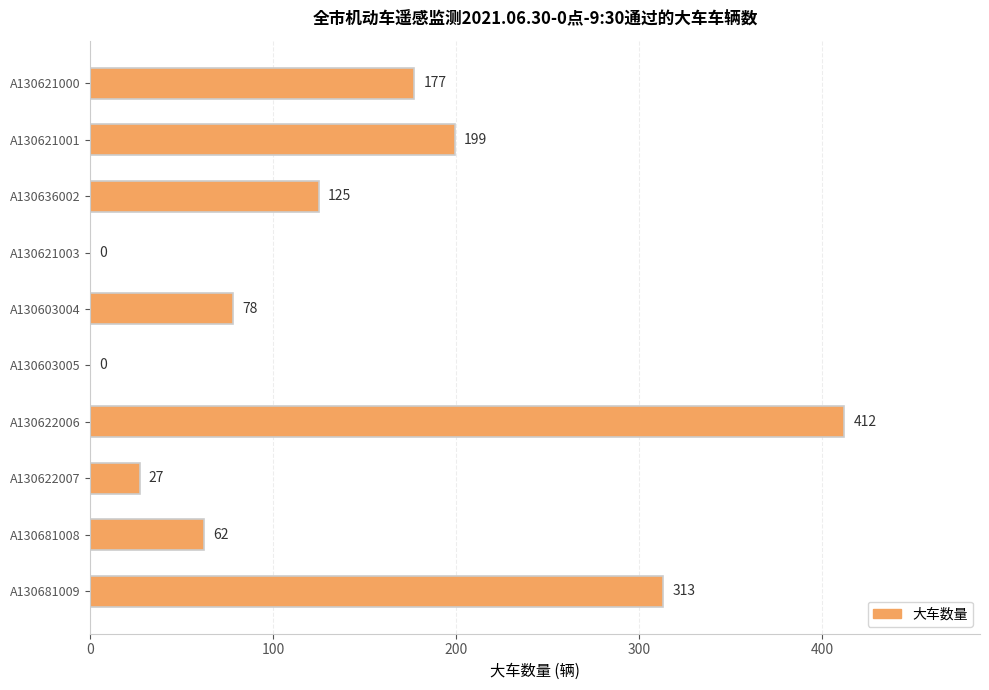

At which label is the value closest to 206?

A130621001